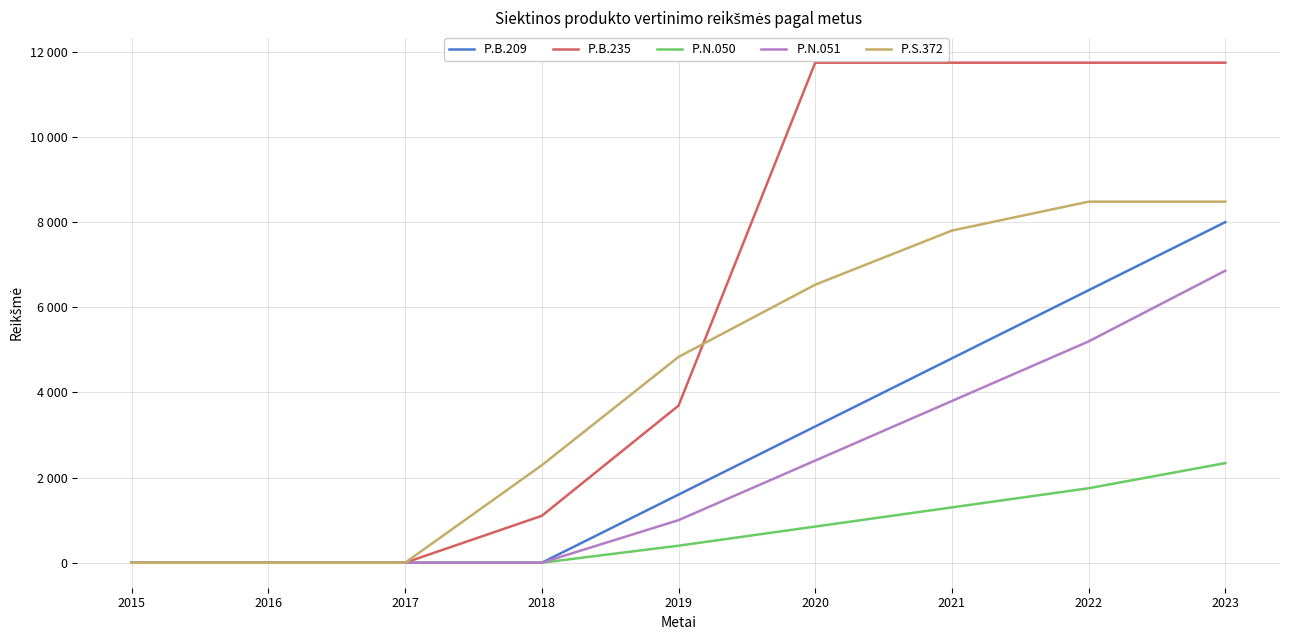

True or false: P.N.051 has more than 0 interior local peaks.

False